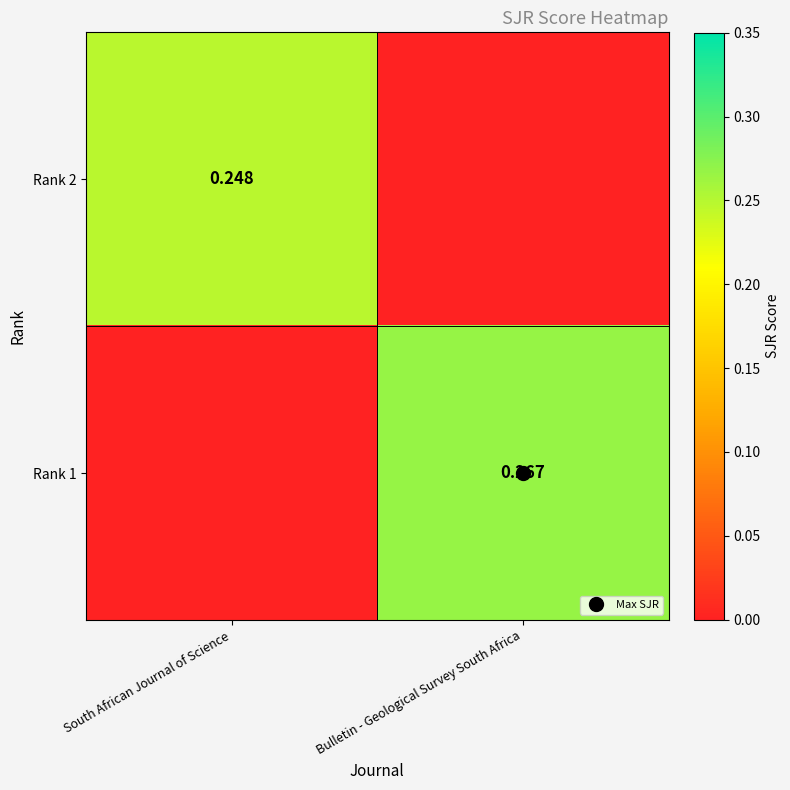

What is the spread (max minus min) of values at Bulletin - Geological Survey South Africa?

0.3